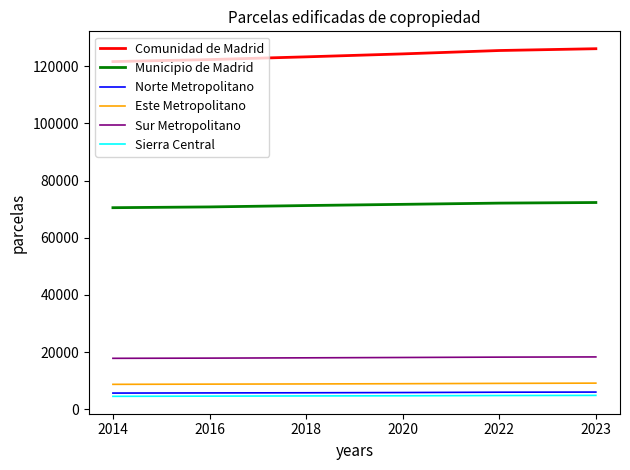

The value of Comunidad de Madrid at 2014 is 121602. True or false?

True